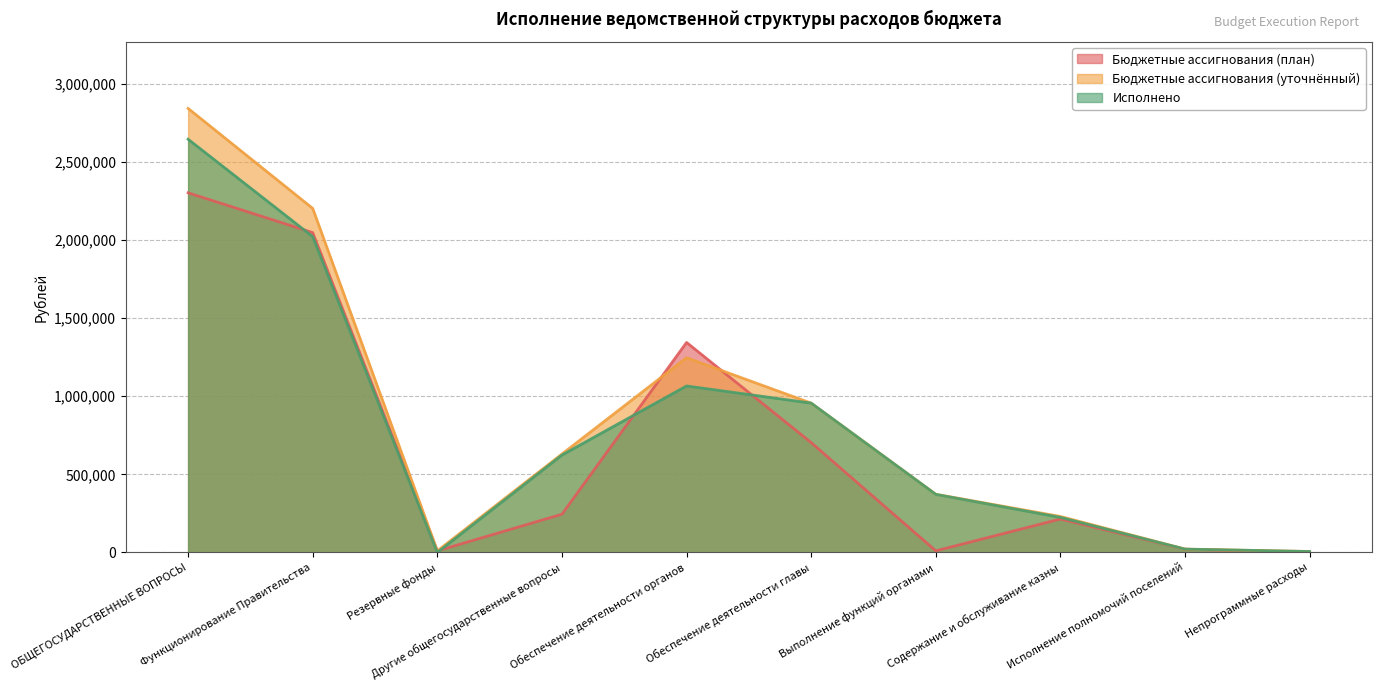

Is the value of Бюджетные ассигнования (уточнённый) at Исполнение полномочий поселений greater than the value of Исполнено at Непрограммные расходы?

Yes